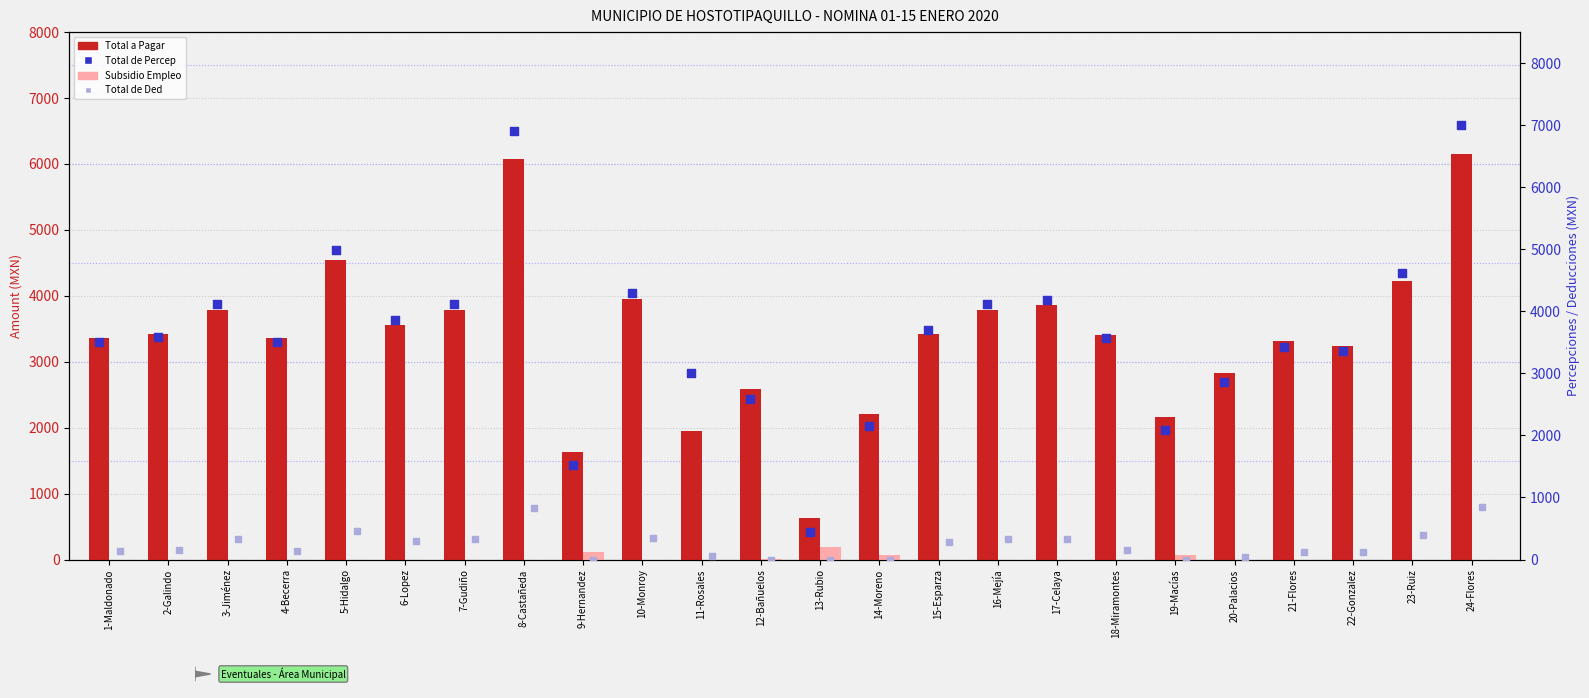

What are all the series names shown in the legend?

Total a Pagar, Subsidio Empleo, Total de Percep, Total de Ded